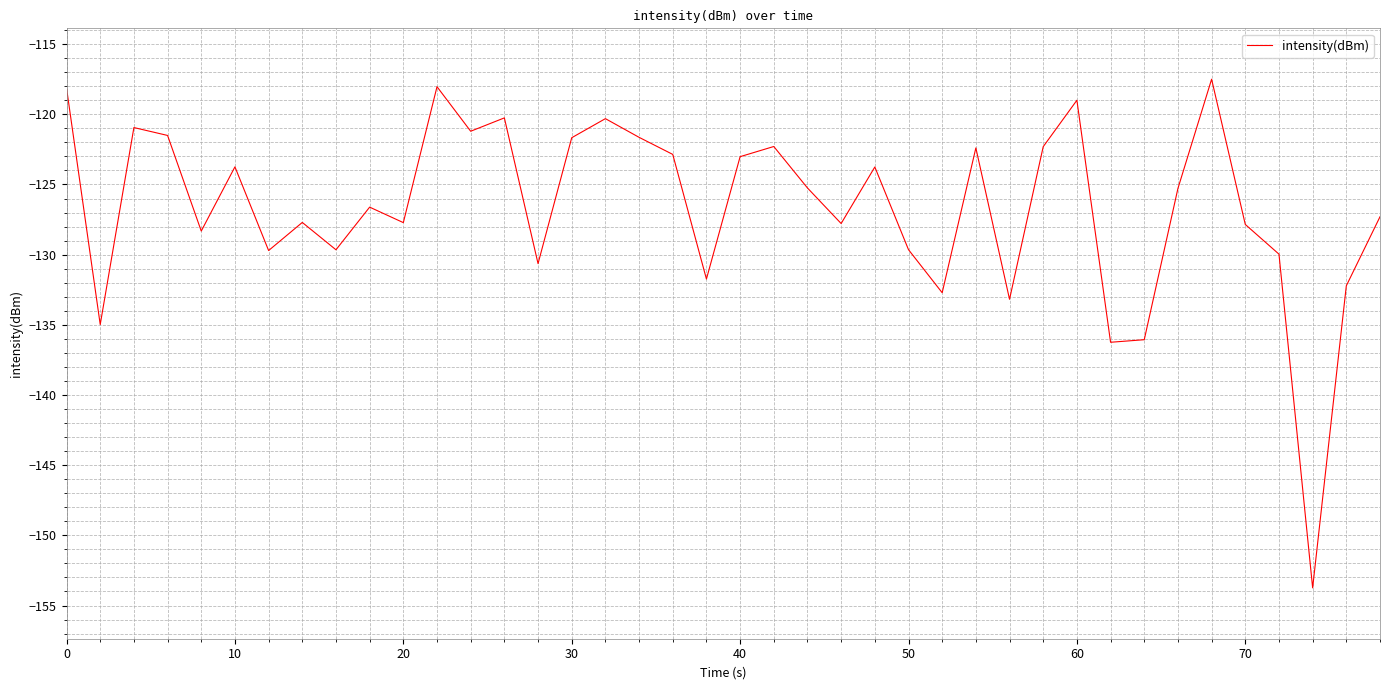

What is the difference between the maximum and minimum values?

36.2